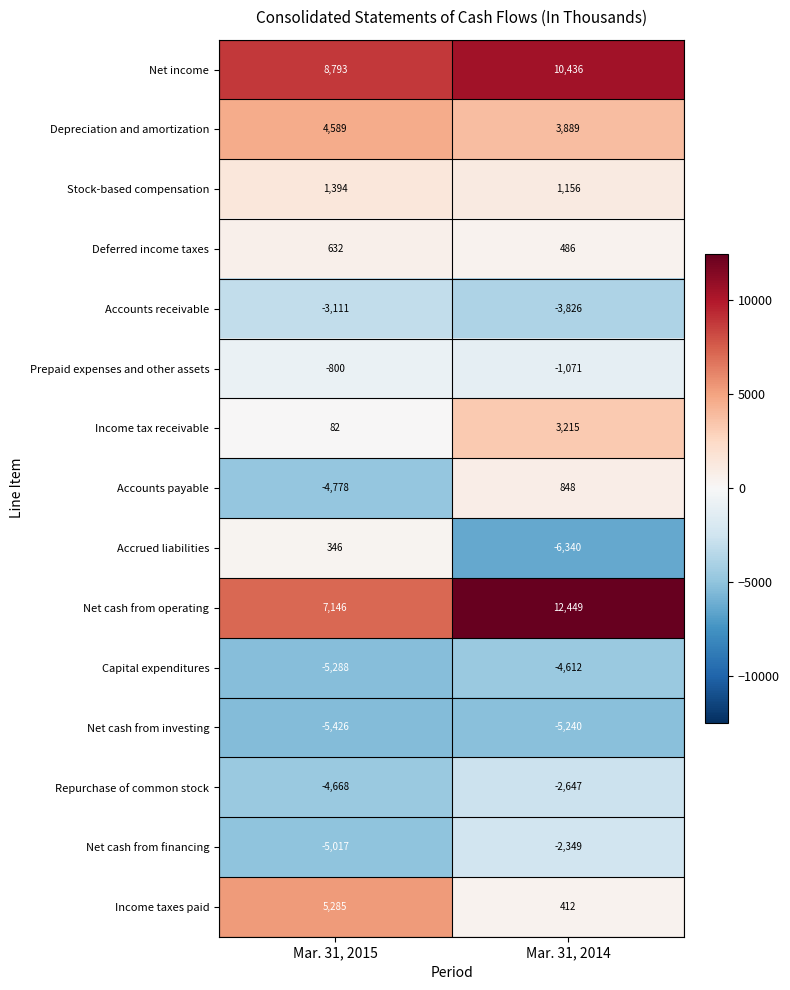

How many distinct data groups are displayed?

15